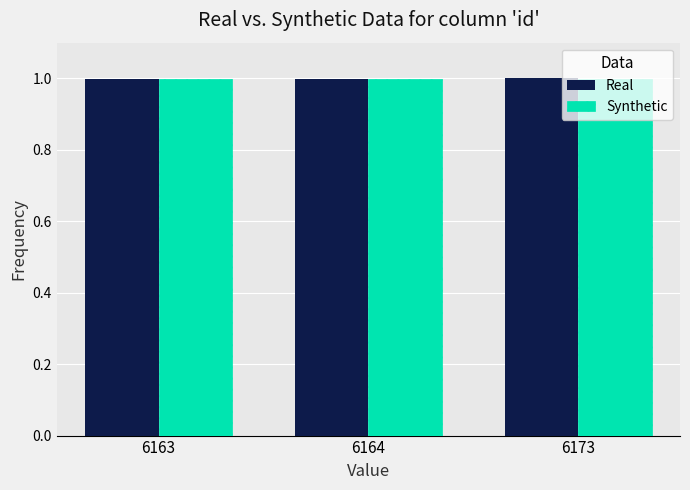

Is it true that Real equals 1.0 at 6163?

True